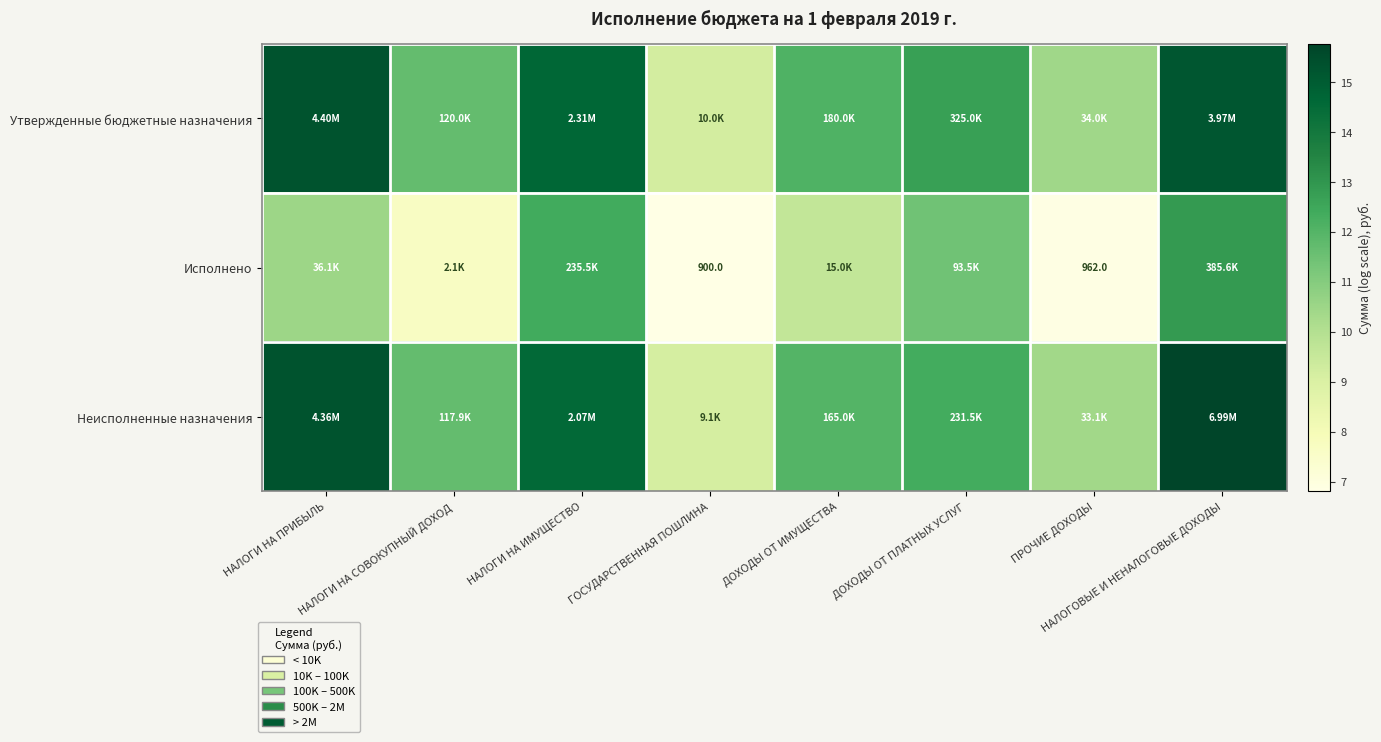

At НАЛОГИ НА ИМУЩЕСТВО, list the series in order from smallest to largest.

Исполнено, Неисполненные назначения, Утвержденные бюджетные назначения